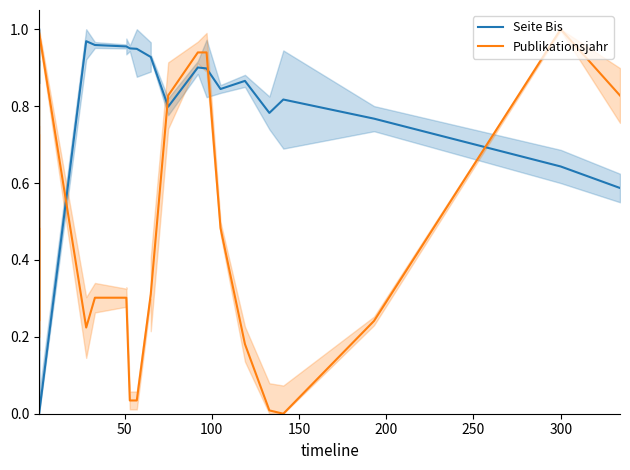

Which series ends up on top after the final intersection of Seite Bis and Publikationsjahr?

Publikationsjahr